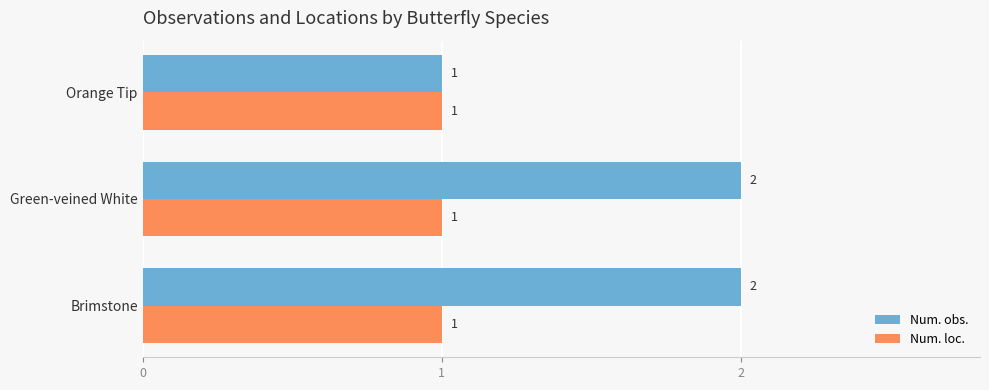

What is the average value of the Num. loc. series?

1